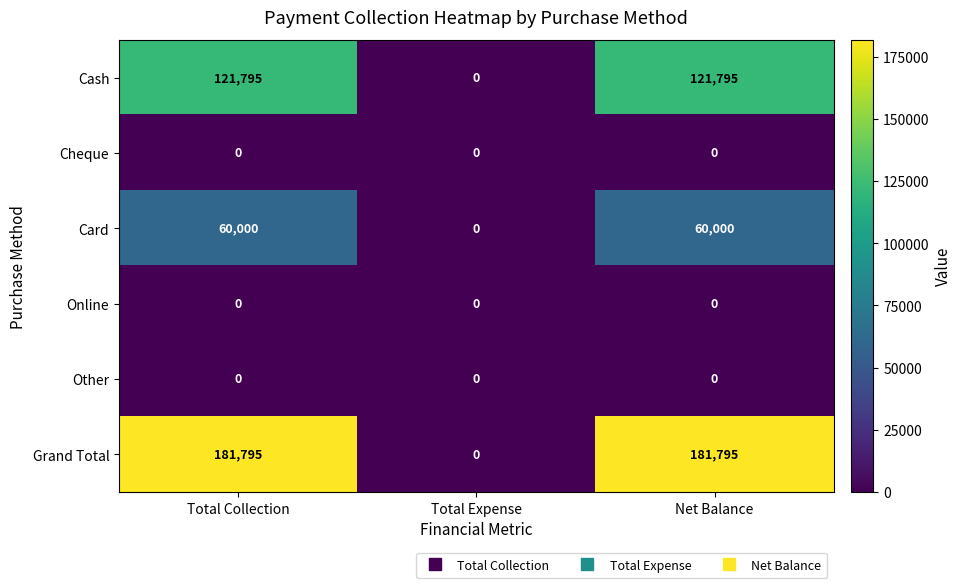

What is the spread (max minus min) of values at Net Balance?

181795